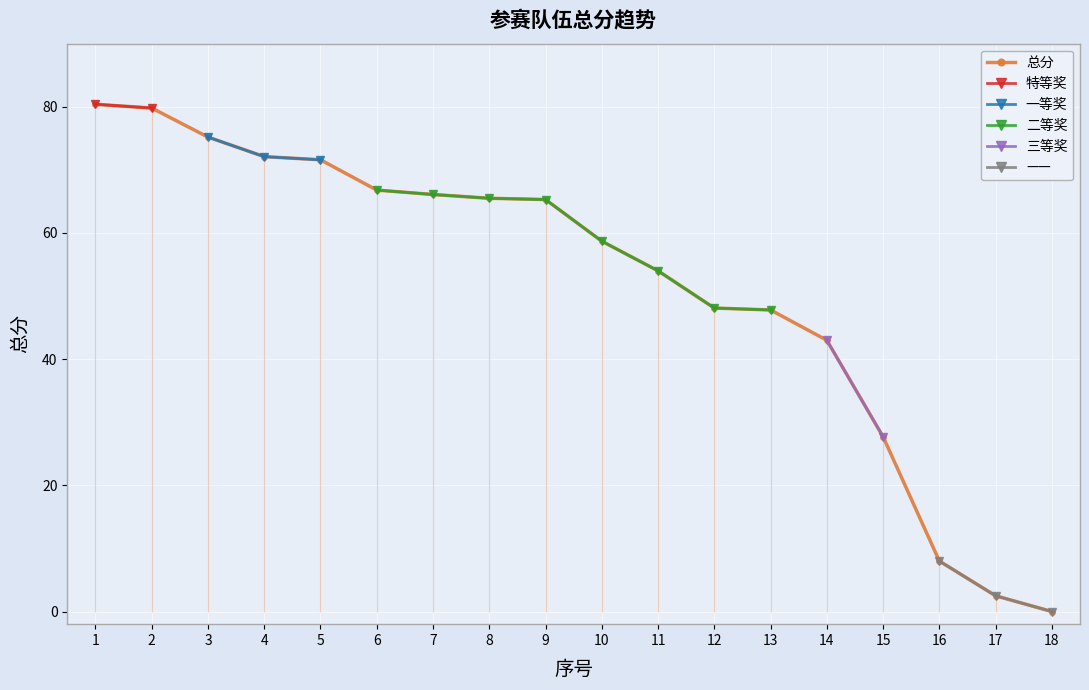

How many lines are shown in the chart?

1